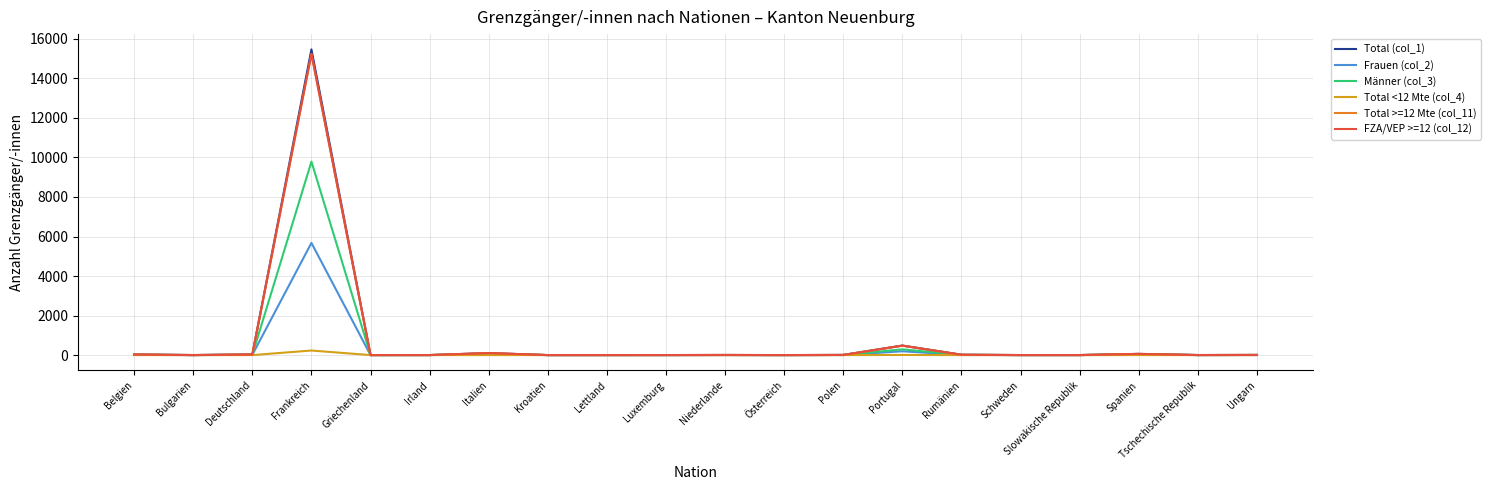

How many interior local peaks does the Frauen (col_2) series have?

5